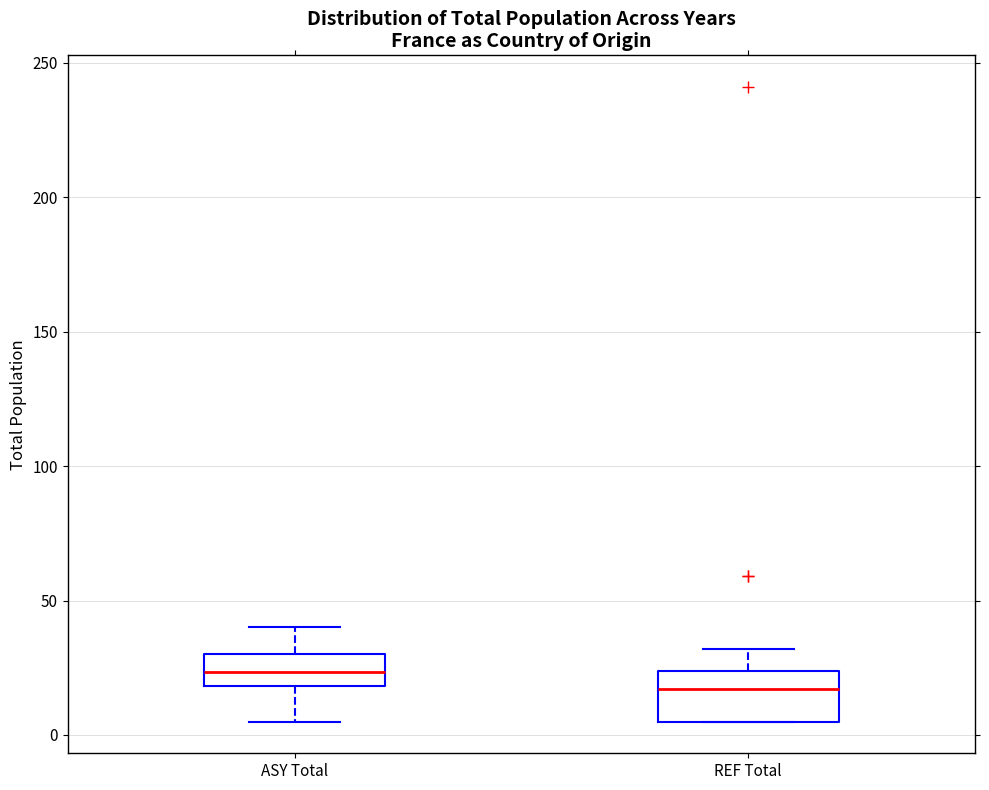

Which box's median line is the lowest?

REF Total